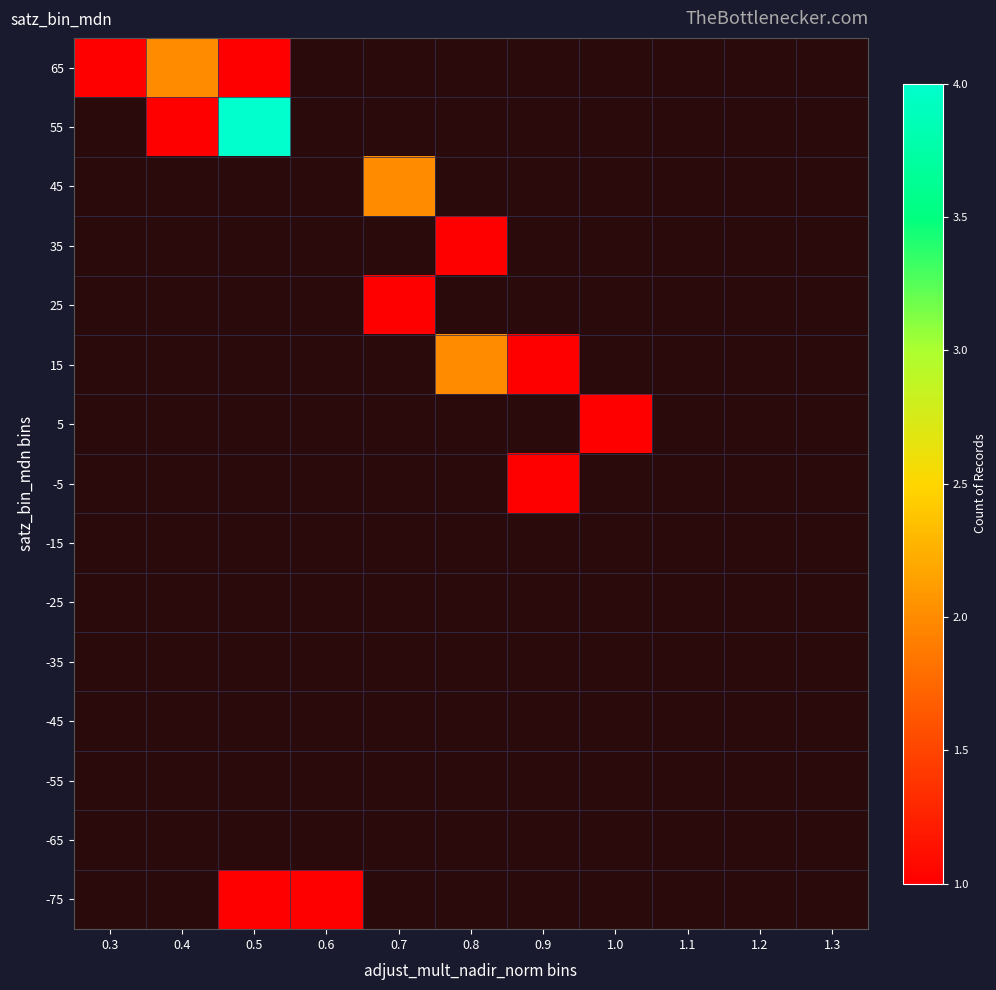

Is the value of 15 at 0.7 greater than the value of 65 at 1.2?

No